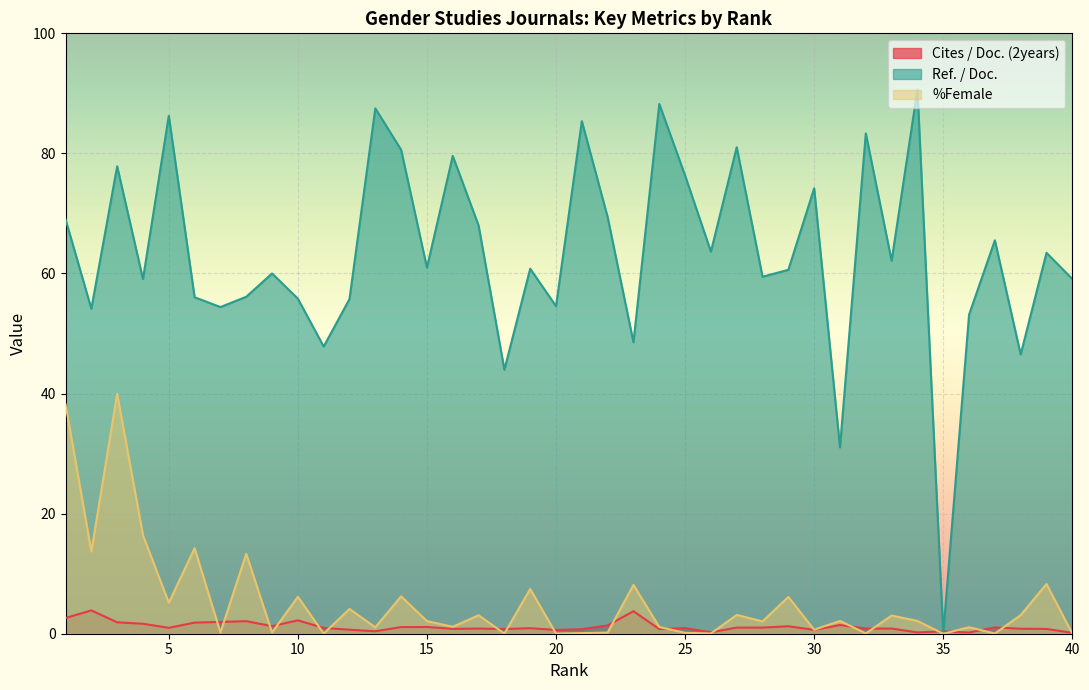

Is it true that Ref. / Doc. equals 24.6 at 2?

False